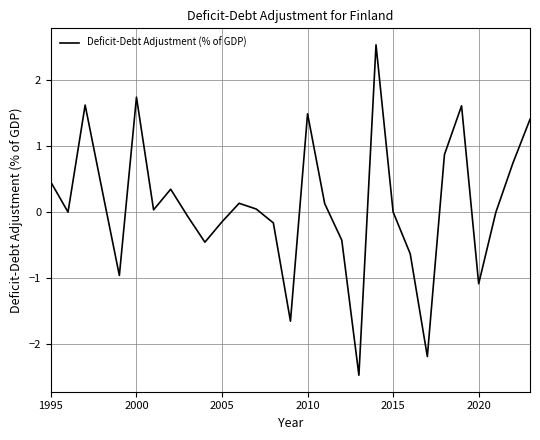

What is the greatest value displayed?

2.5